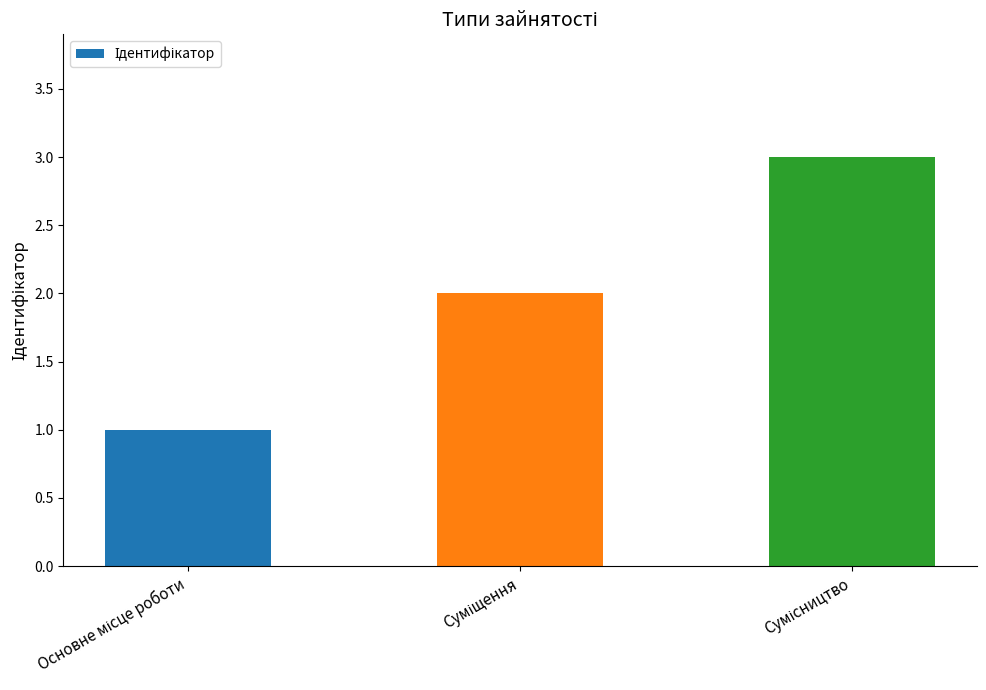

What is the maximum value shown in the chart?

3